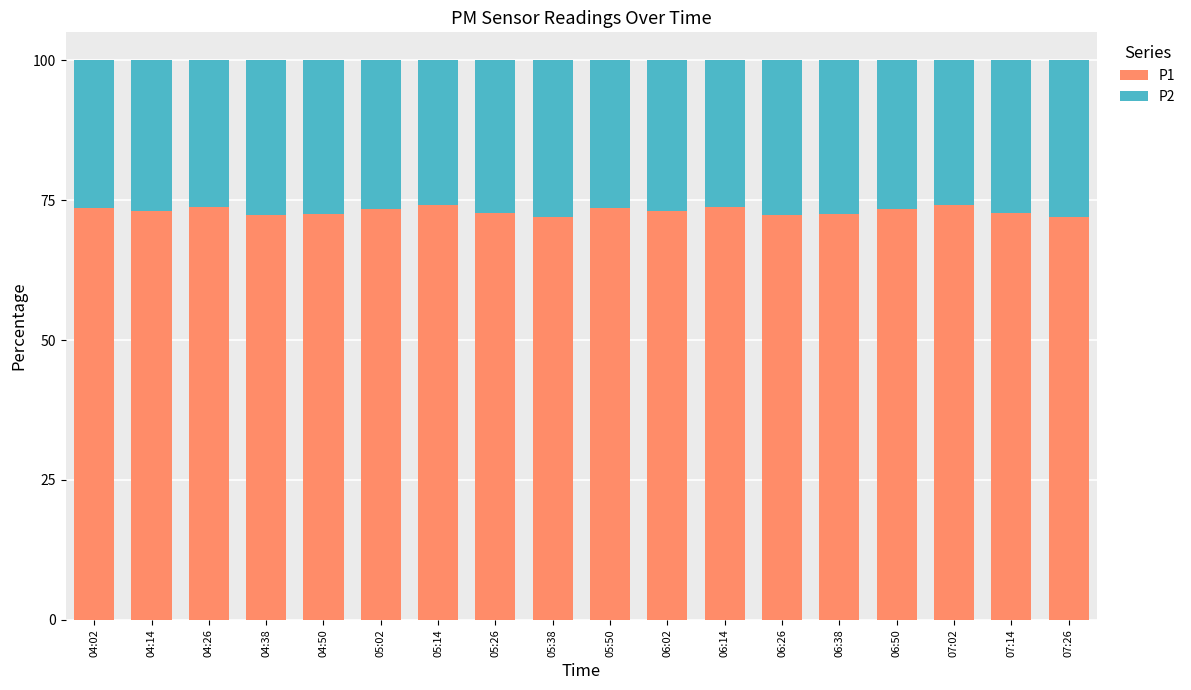

What is the total value across all series at 05:26?

100.0